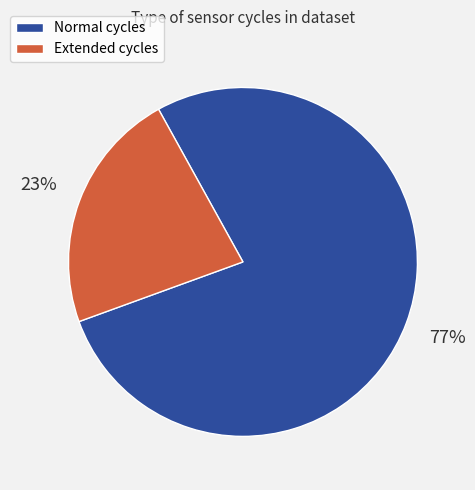

Is there any slice that represents more than half of the pie?

Yes